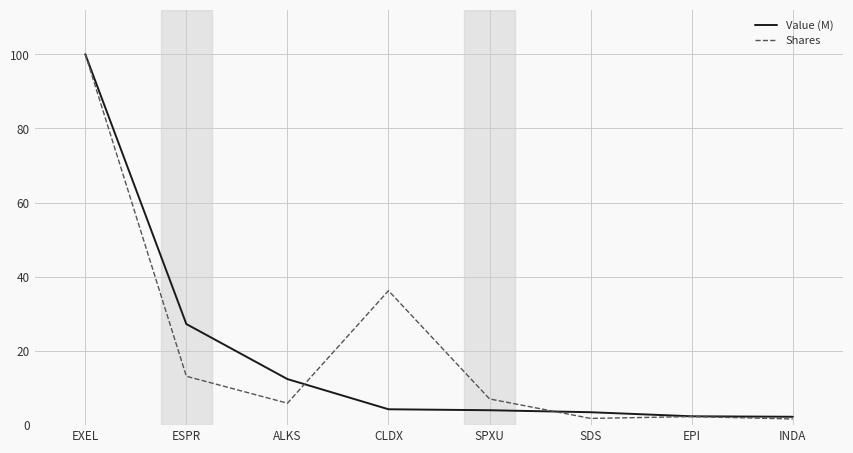

Which series has the widest spread of values?

Shares